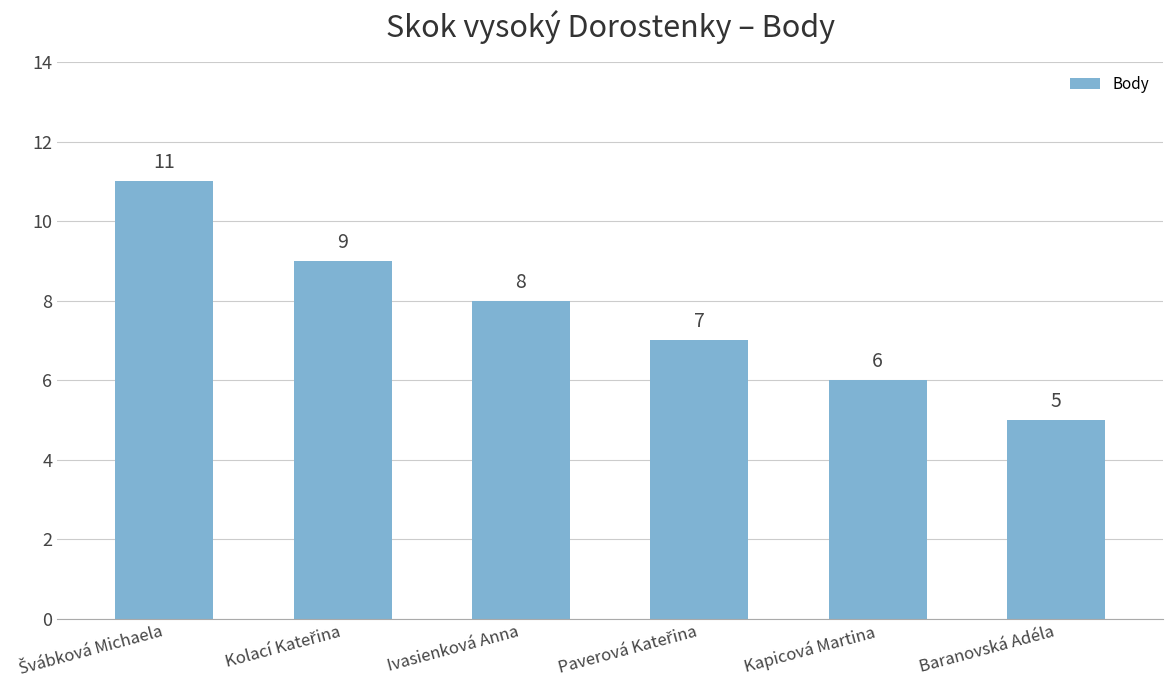

How many bars are there in total?

6